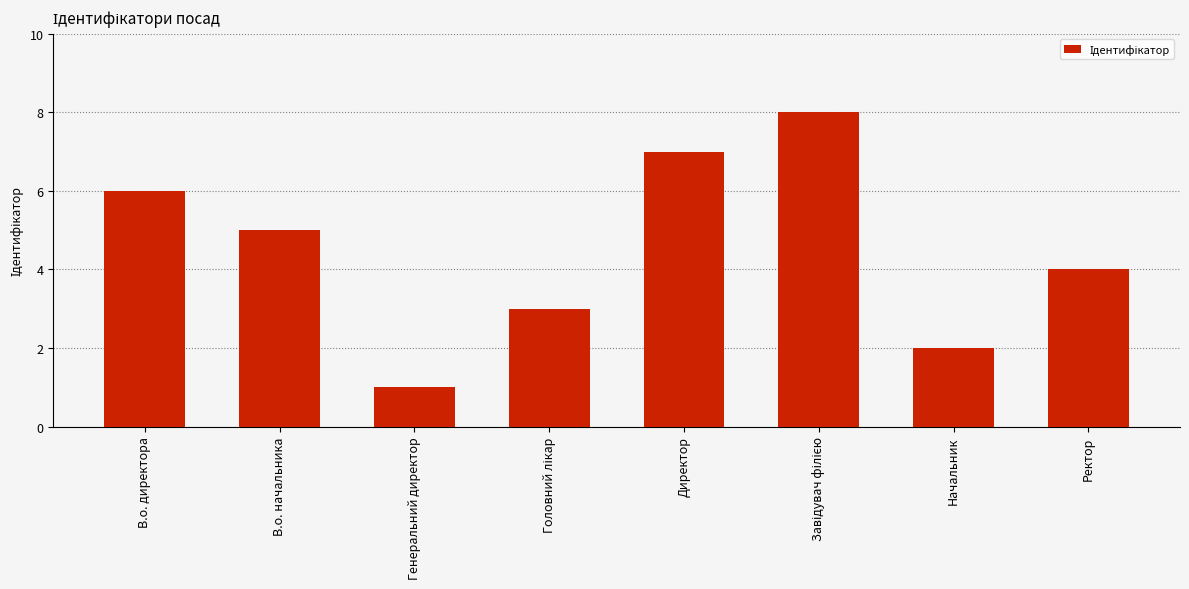

What is the minimum value shown in the chart?

1